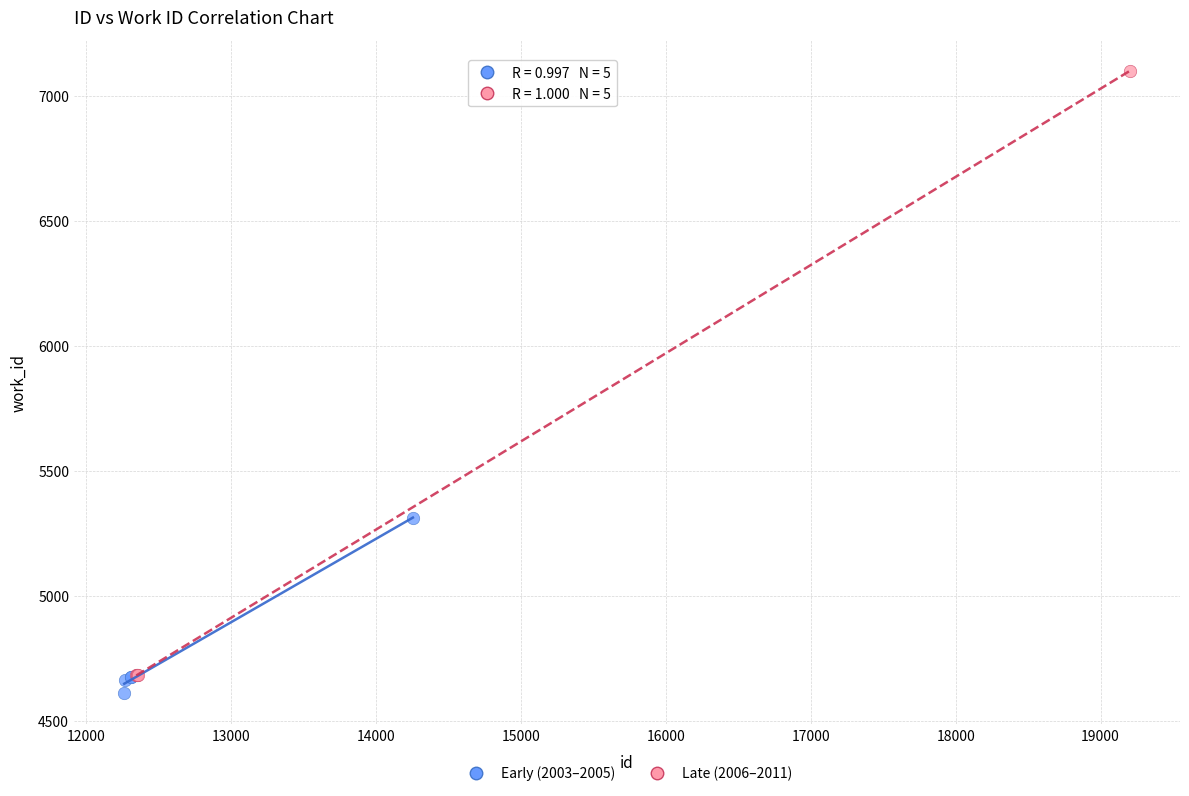

Which series contains the highest Y value?

Late (2006–2011)